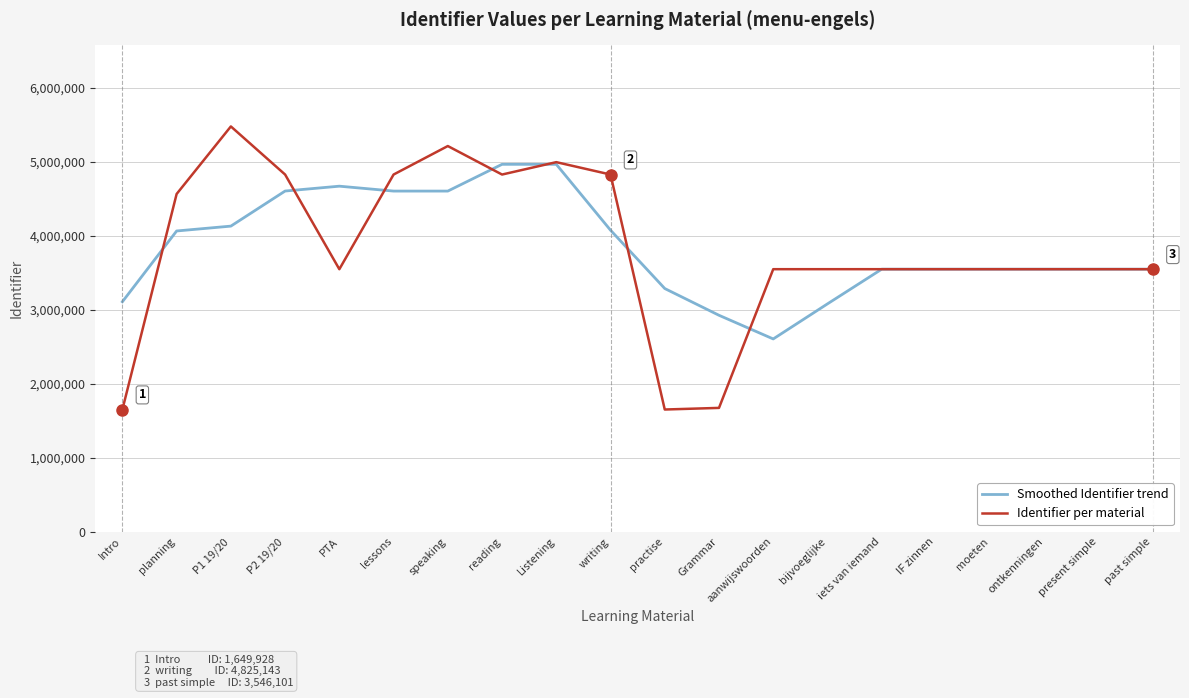

Is the value of Identifier per material at bijvoeglijke greater than the value of Smoothed Identifier trend at aanwijswoorden?

Yes